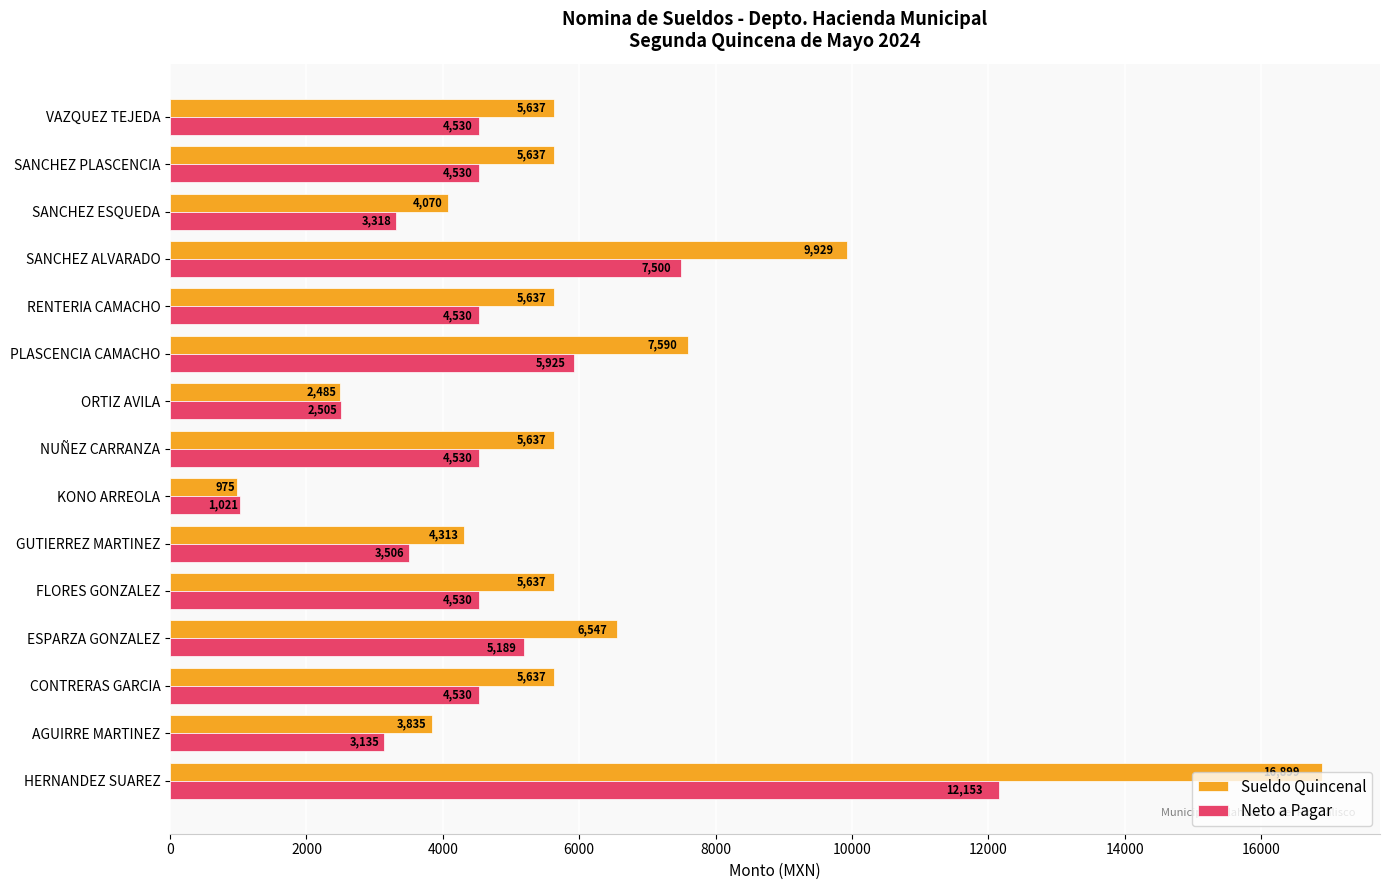

The Neto a Pagar series shows 936.5 at RENTERIA CAMACHO. True or false?

False